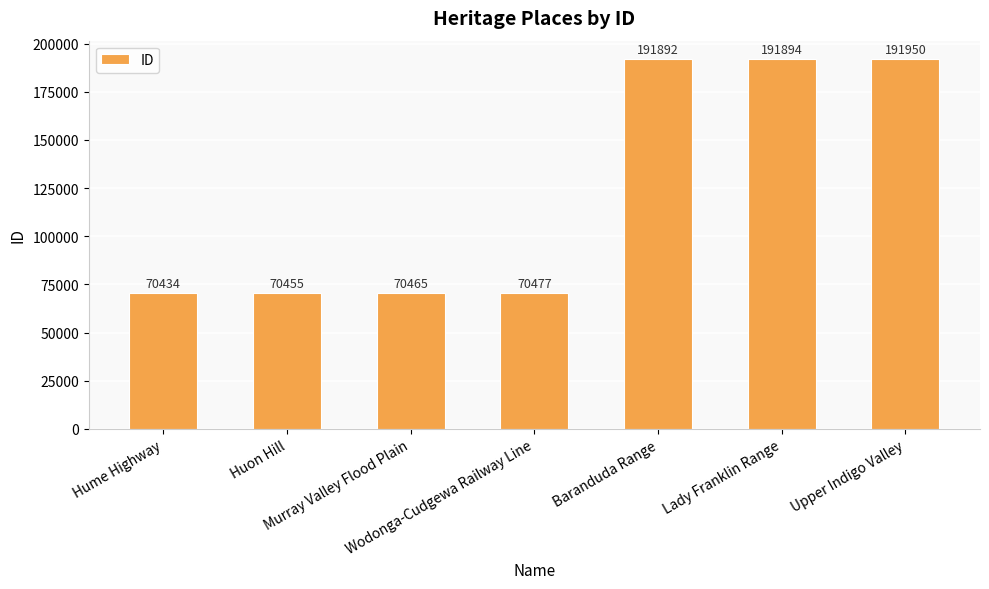

What is the label of the 5th bar from the right?

Murray Valley Flood Plain